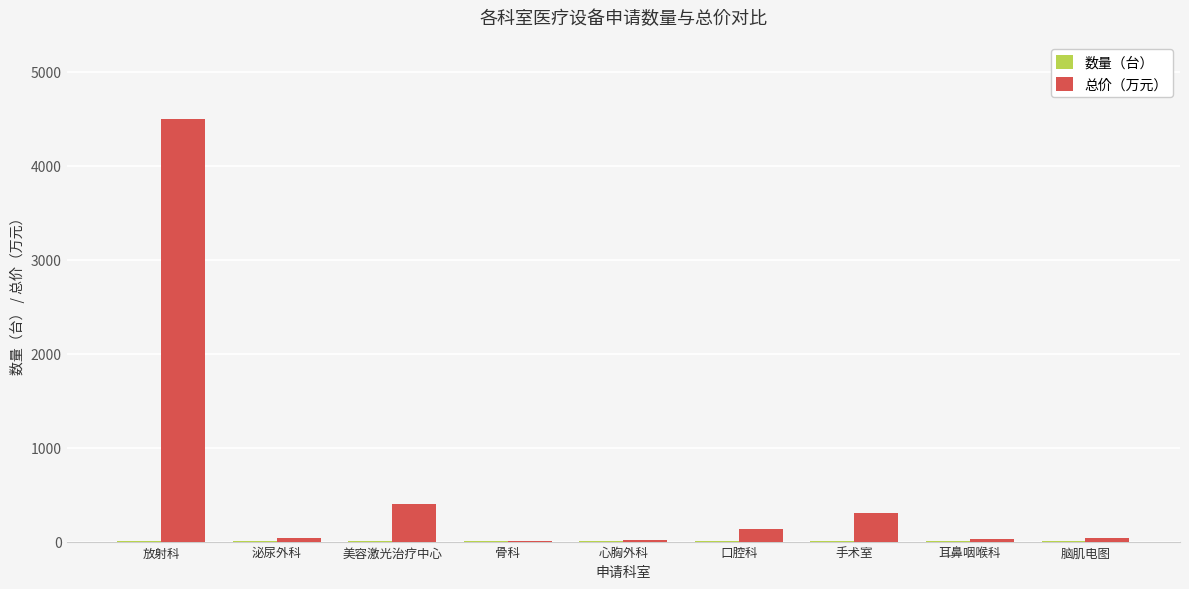

How many groups of bars are there?

9